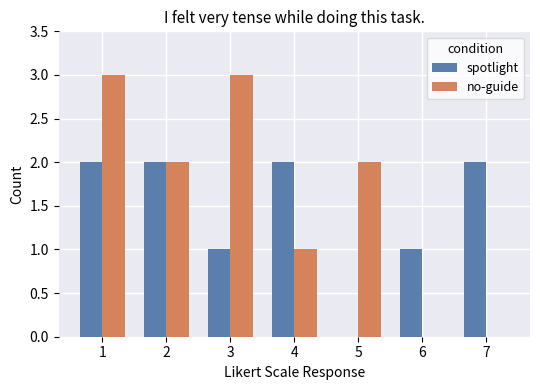

What is the sum of all no-guide values?

11